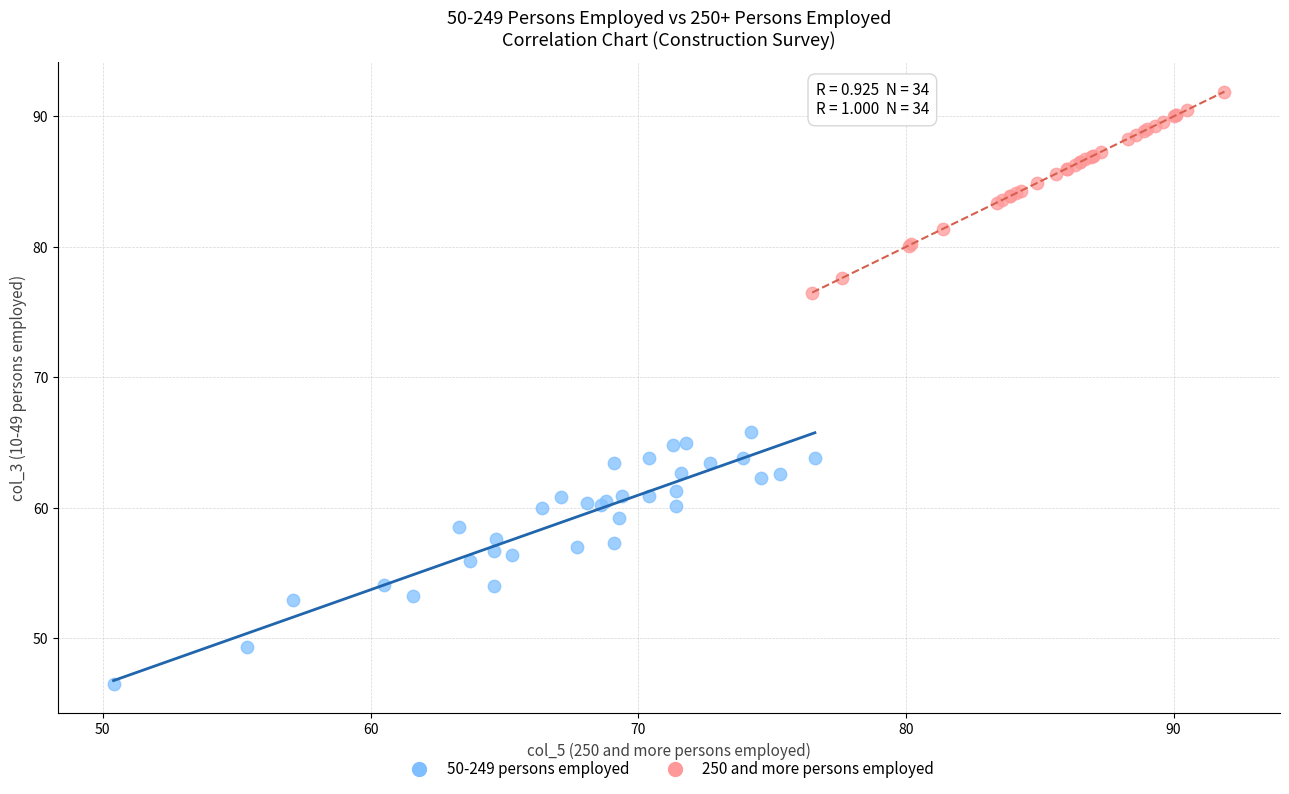

Which series has the largest Y range (max minus min)?

50-249 persons employed